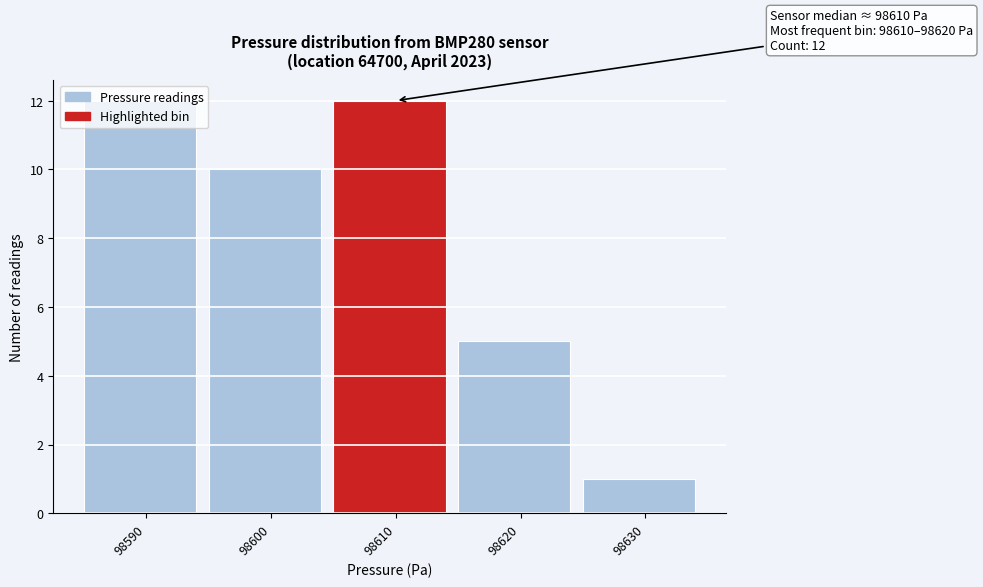

Approximately how many times larger is the value at 98610 compared to 98590?

1.0